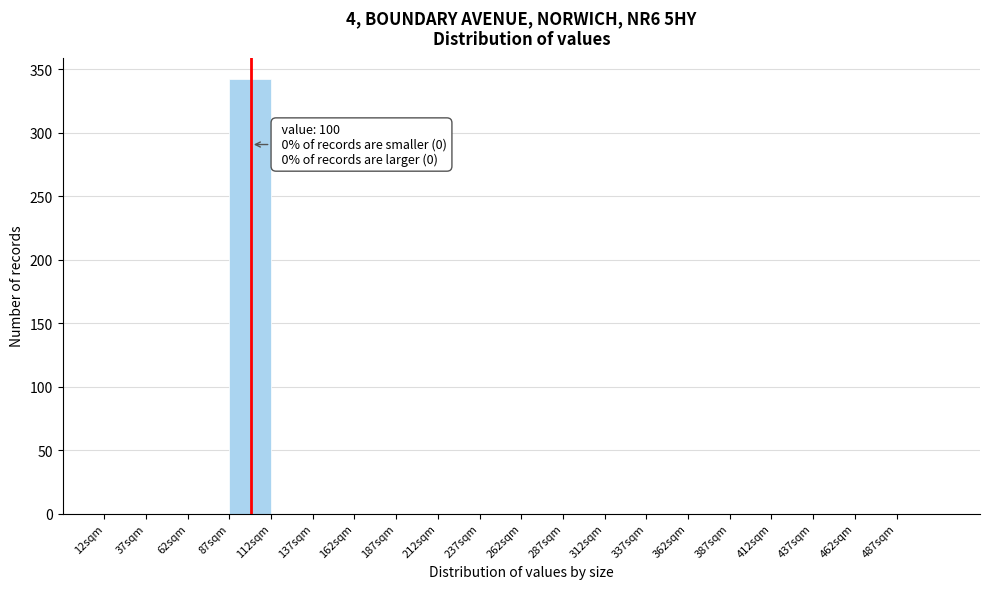

Which range on the x-axis has the tallest bar?

87 to 112